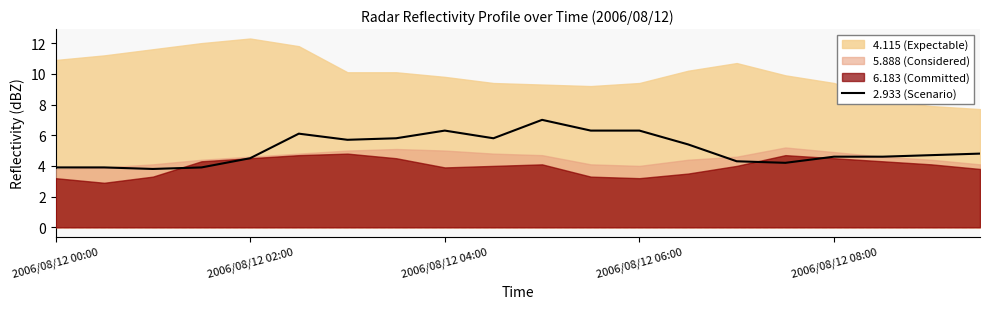

Is it true that 2.933 (Scenario) equals 2.3 at 2006/08/12 02:00?

False